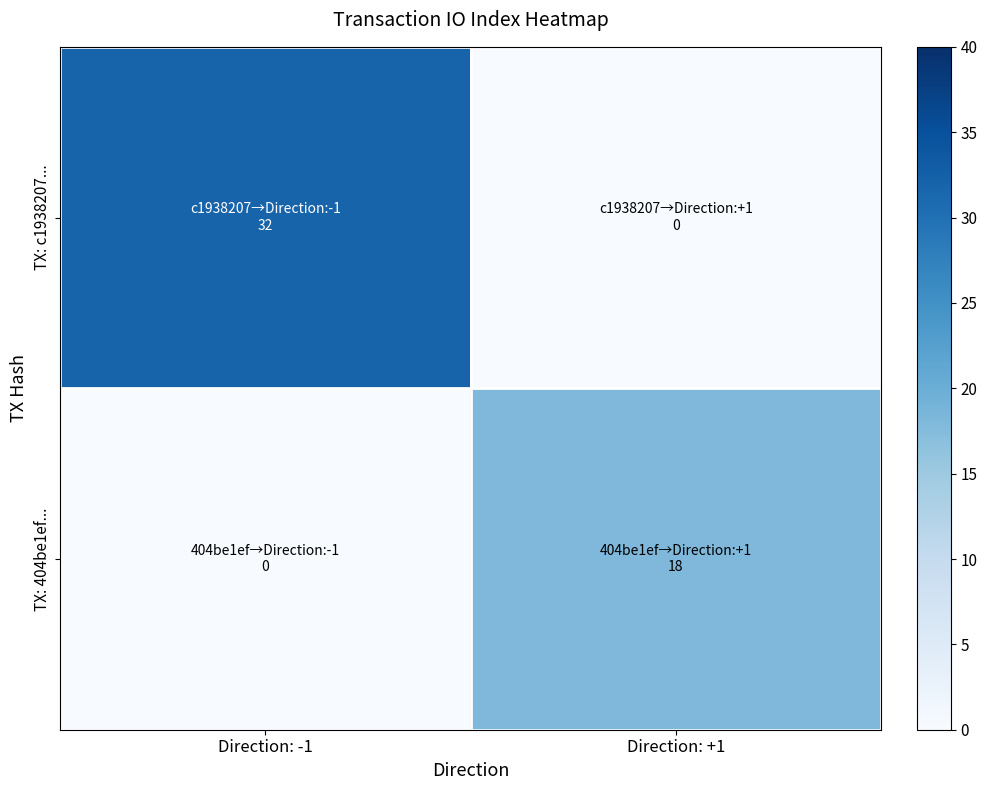

Rank the series by their average value, from lowest to highest.

TX: 404be1ef..., TX: c1938207...